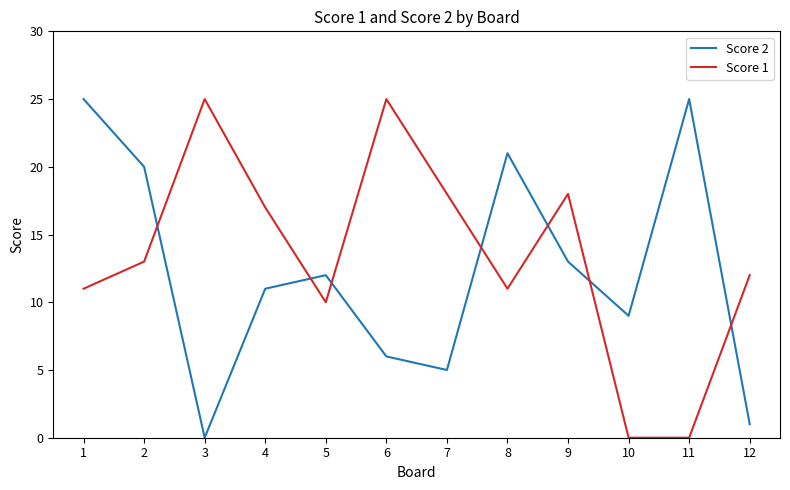

At 9, list the series in order from smallest to largest.

Score 2, Score 1